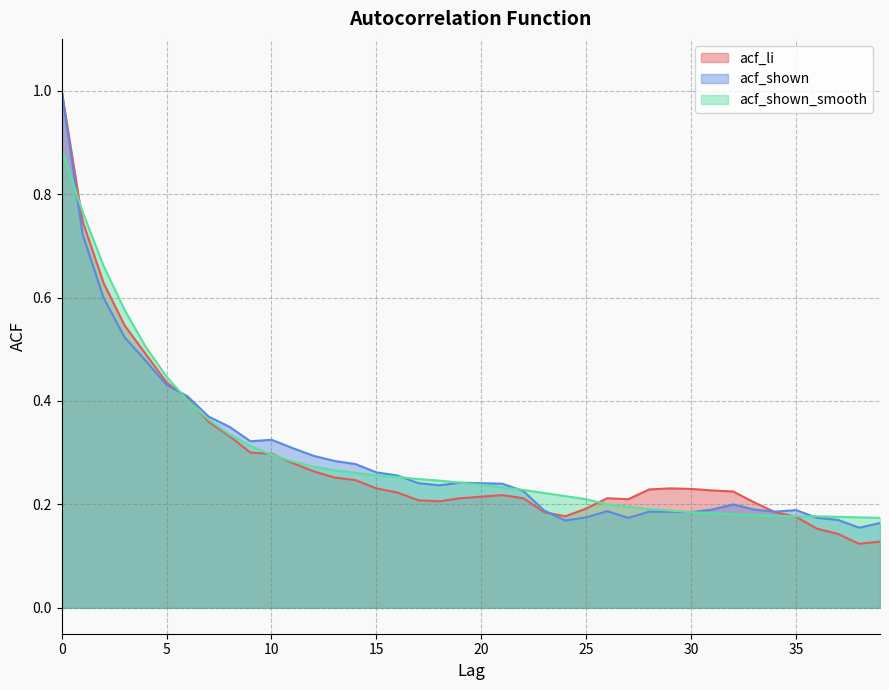

Rank the series by their average value, from lowest to highest.

acf_li, acf_shown, acf_shown_smooth